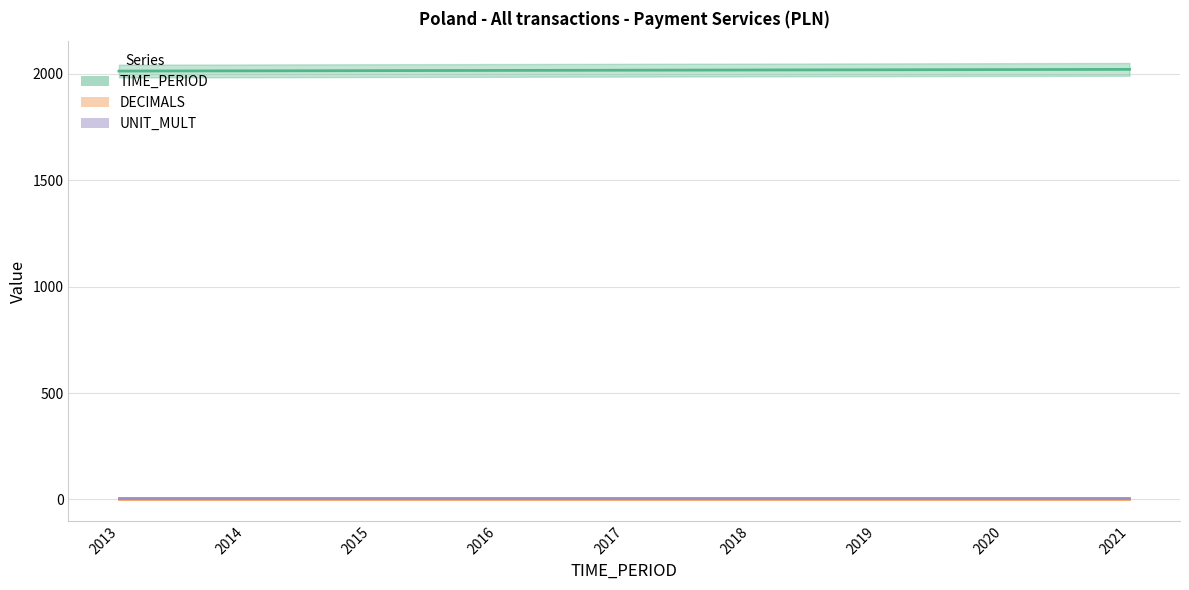

At which label does TIME_PERIOD_line reach its minimum?

2013